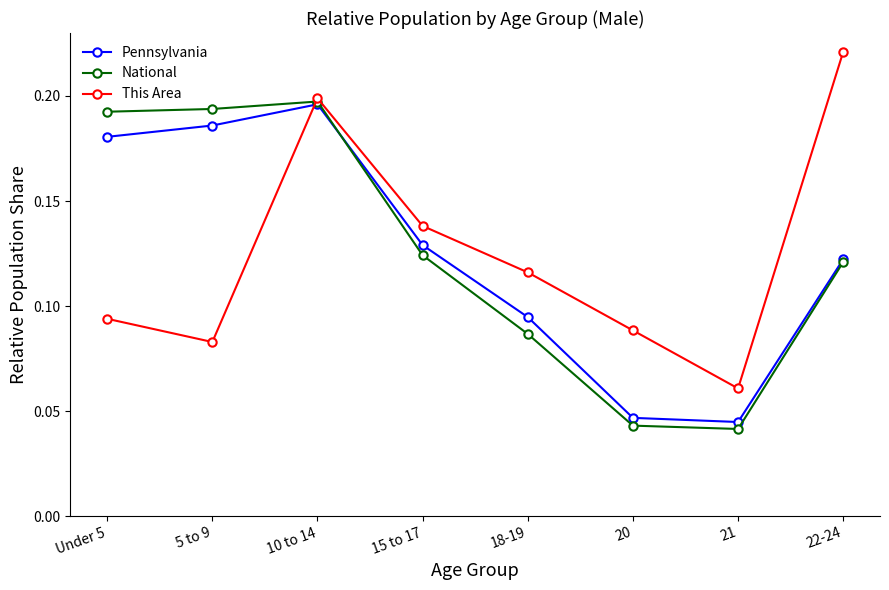

The This Area series shows 0.0 at 21. True or false?

False